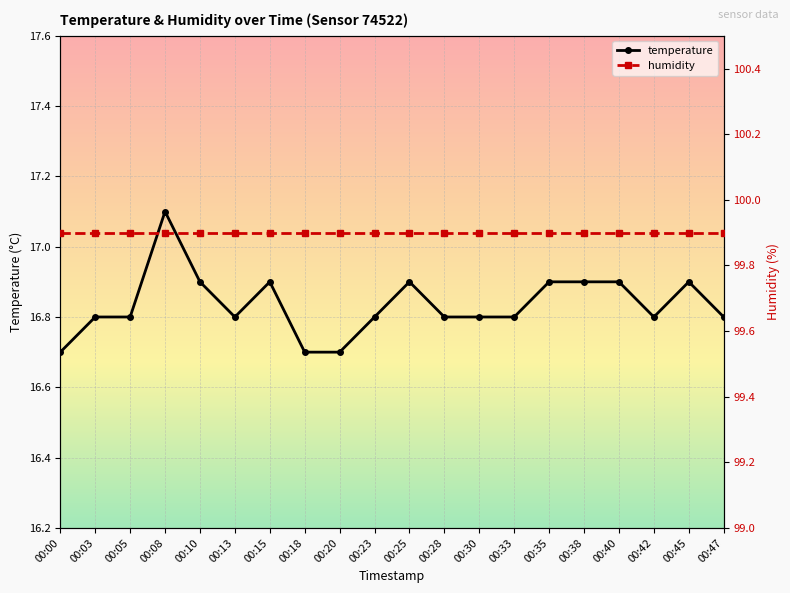

What is the smallest value displayed?

16.7